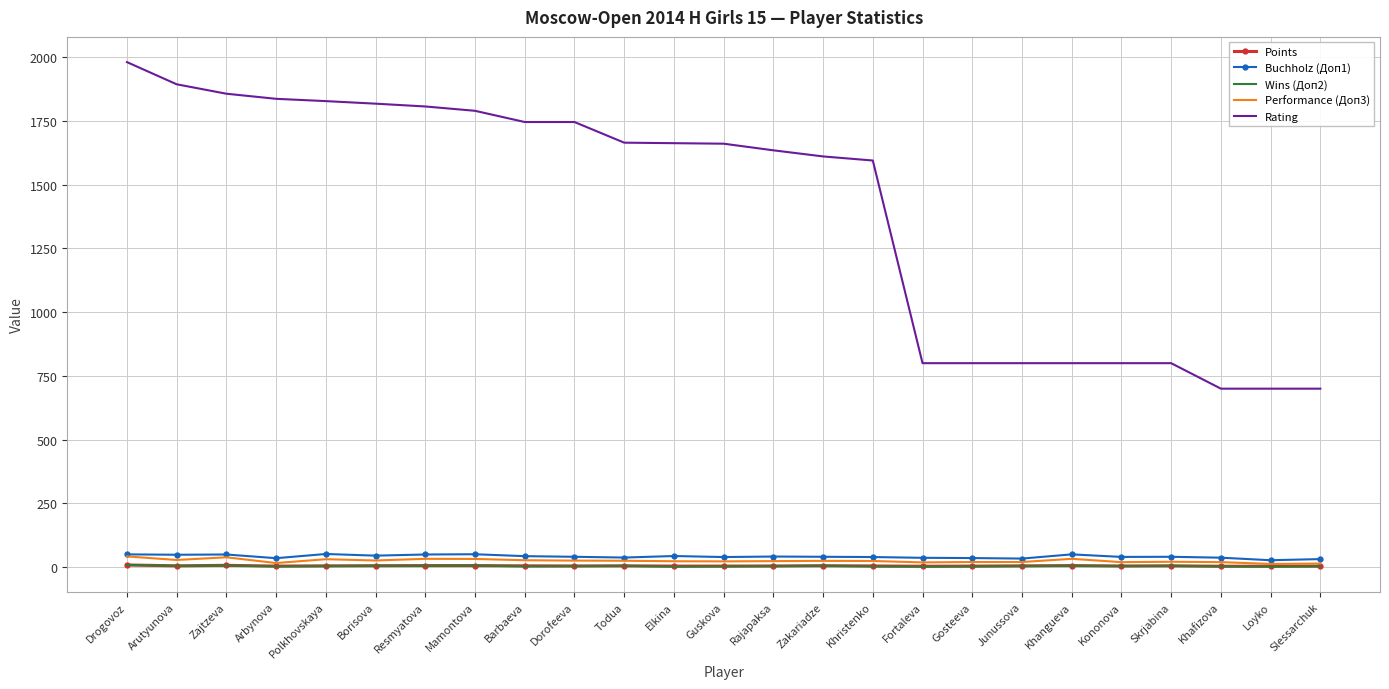

At which category does the chart reach its peak across all series?

Drogovoz